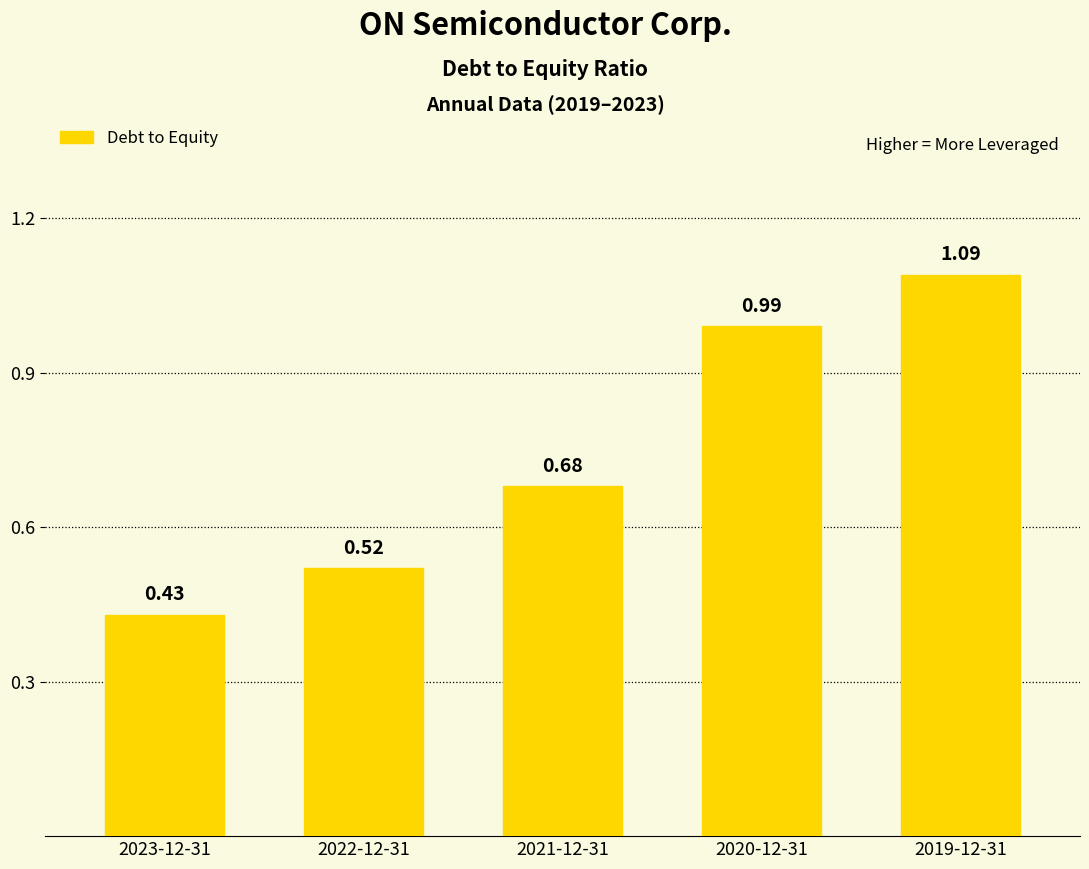

List the labels in order of value, largest first.

2019-12-31, 2020-12-31, 2021-12-31, 2022-12-31, 2023-12-31